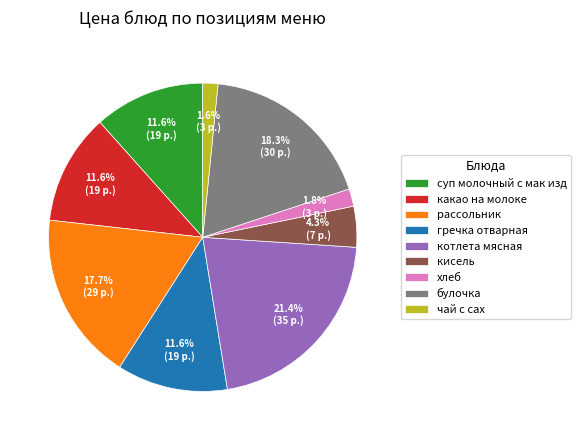

To the nearest percent, what percentage of the pie is хлеб?

2%